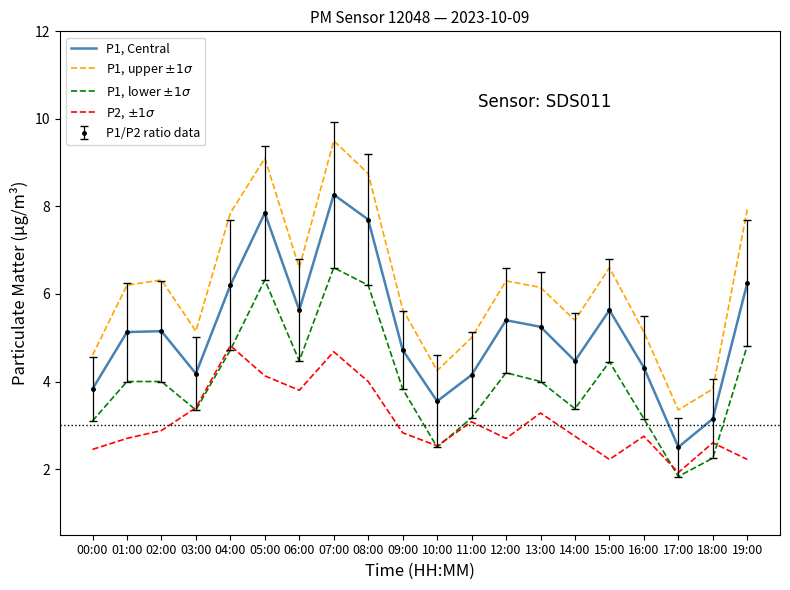

Is it true that P1, upper $\pm1\sigma$ equals 6.3 at 02:00?

True